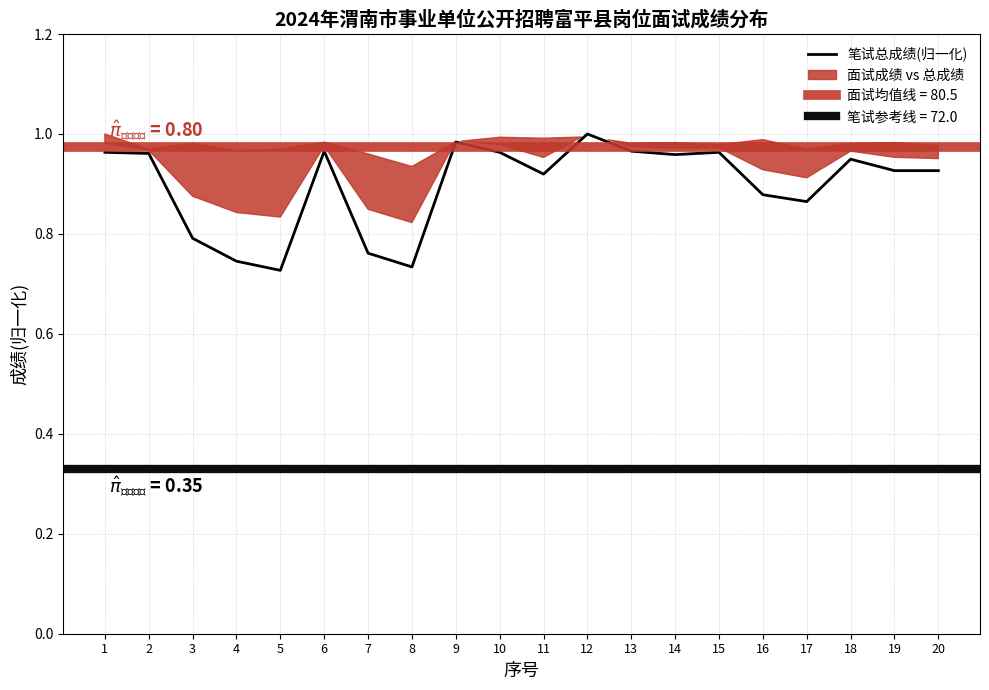

How many points are higher than both their immediate neighbors (excluding endpoints)?

5